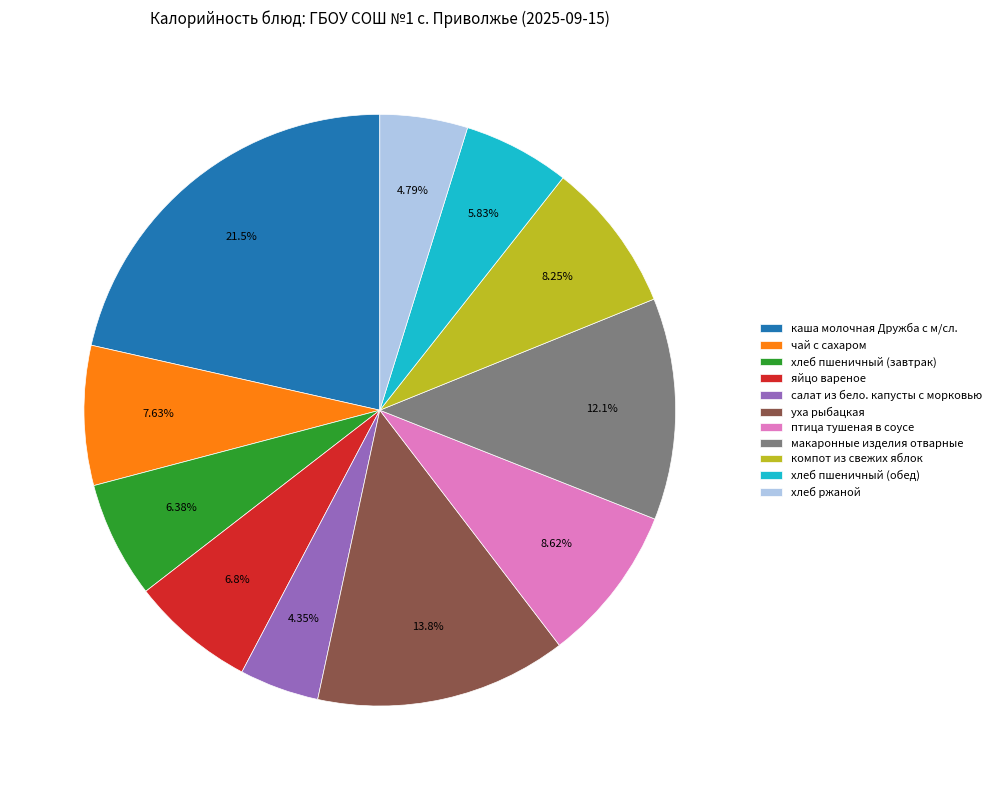

Count the number of slices in the pie.

11